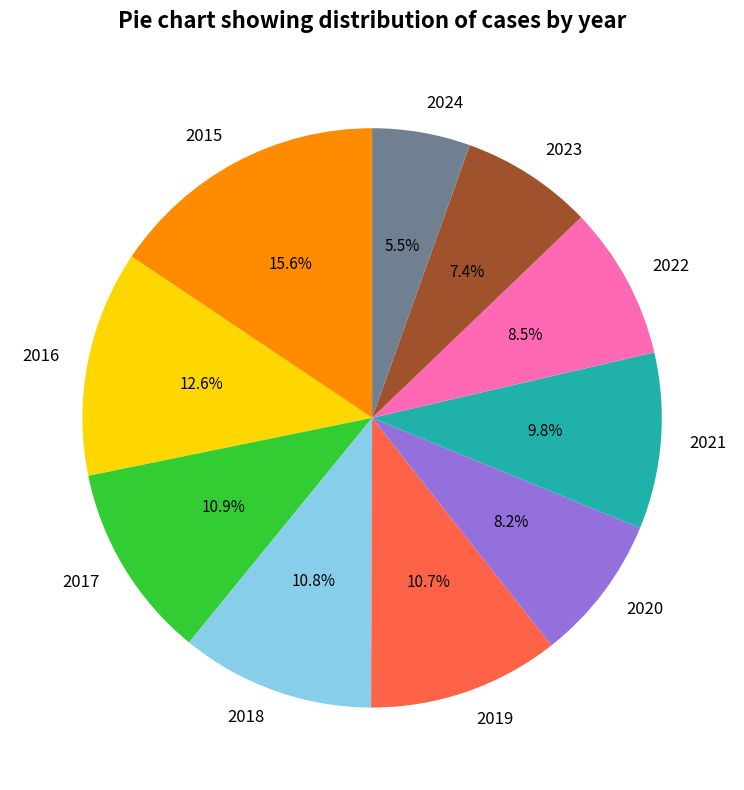

How many slices are in this pie chart?

10